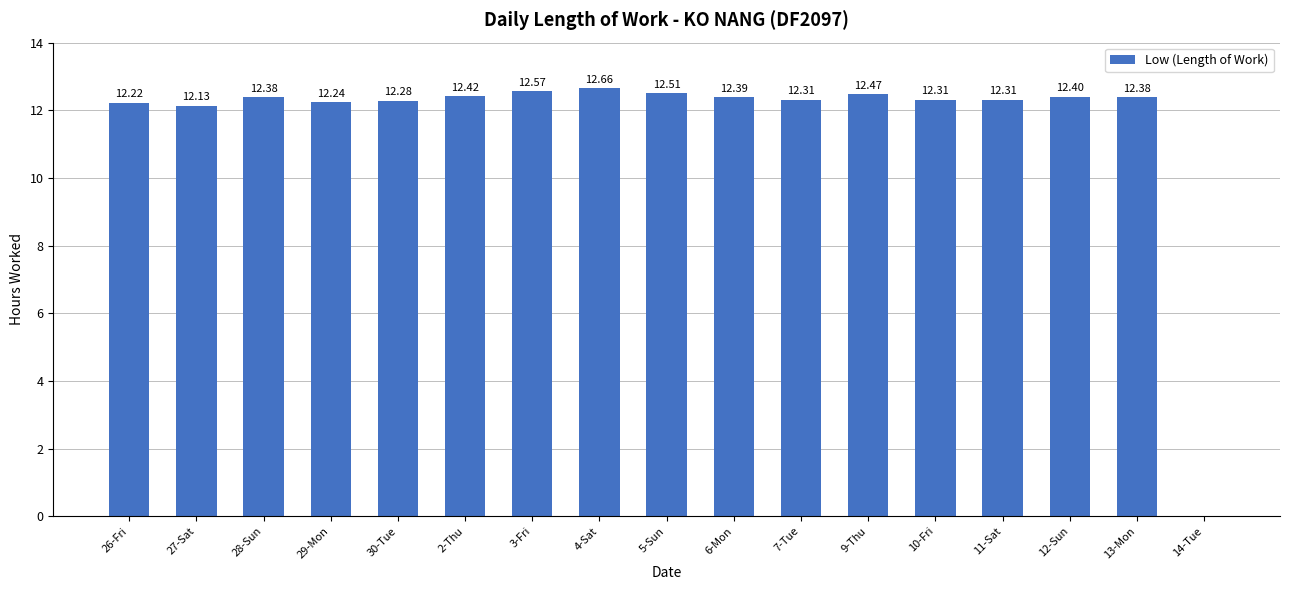

Reading left to right, what are all the values shown in this chart?

26-Fri=12.2	27-Sat=12.1	28-Sun=12.4	29-Mon=12.2	30-Tue=12.3	2-Thu=12.4	3-Fri=12.6	4-Sat=12.7	5-Sun=12.5	6-Mon=12.4	7-Tue=12.3	9-Thu=12.5	10-Fri=12.3	11-Sat=12.3	12-Sun=12.4	13-Mon=12.4	14-Tue=0.0